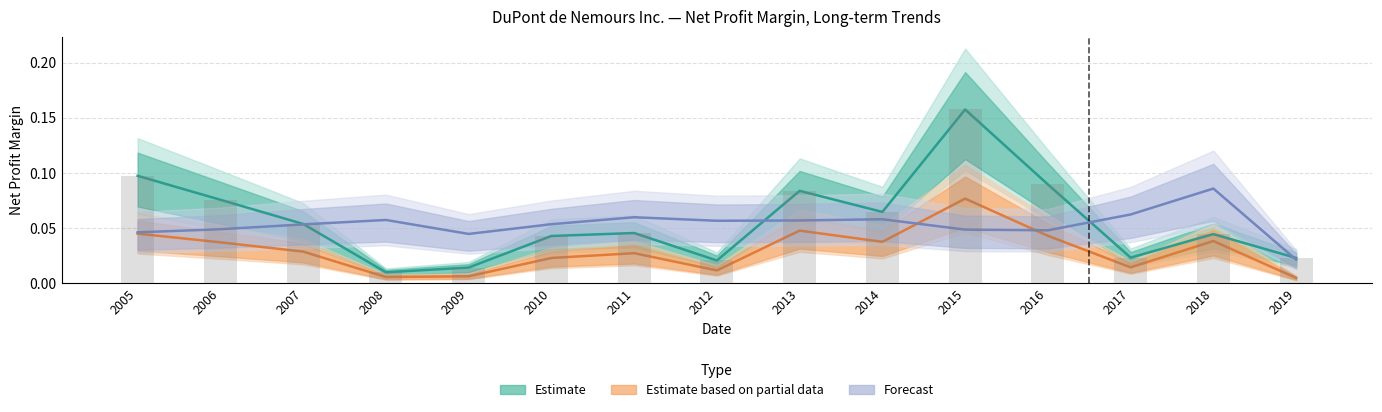

The Forecast (Net sales, scaled) series shows 0.1 at 2008. True or false?

True